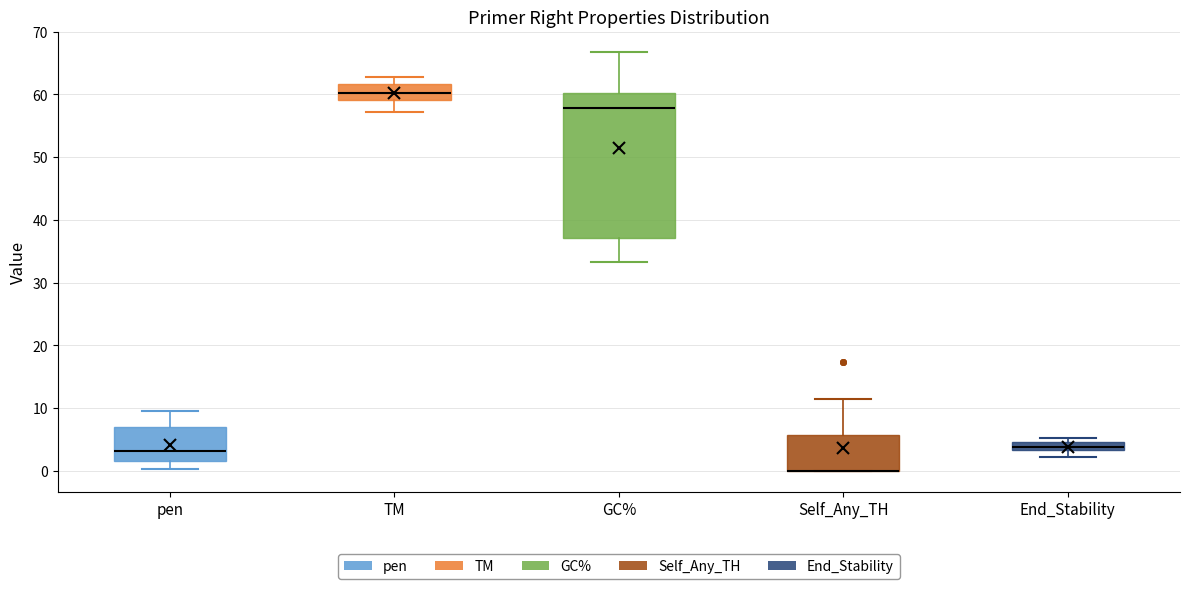

Which box is the tallest, from its lower edge to its upper edge?

GC%